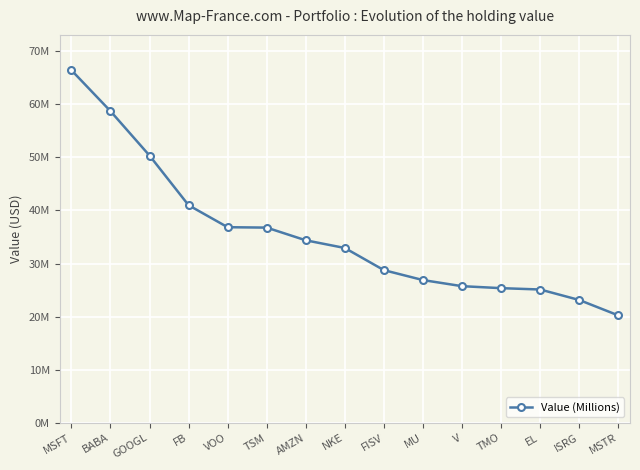

What is the change in value from FISV to MSTR?

-8526000